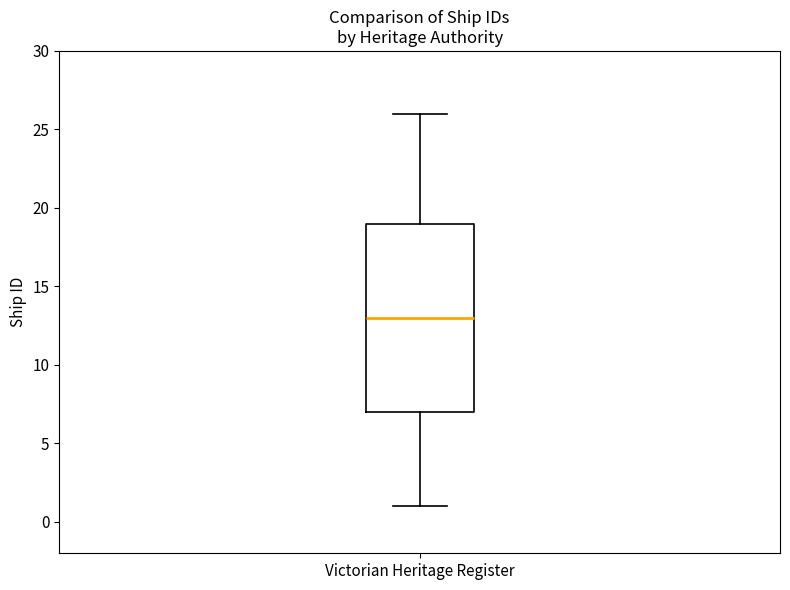

Transcribe this box plot: give where the median line is, the range the box spans, and where the two whiskers end, as read against the y-axis. The values are not printed on the chart, so give them approximately, as read against the axis.

median 13, box 7 to 19, whiskers 1 to 26